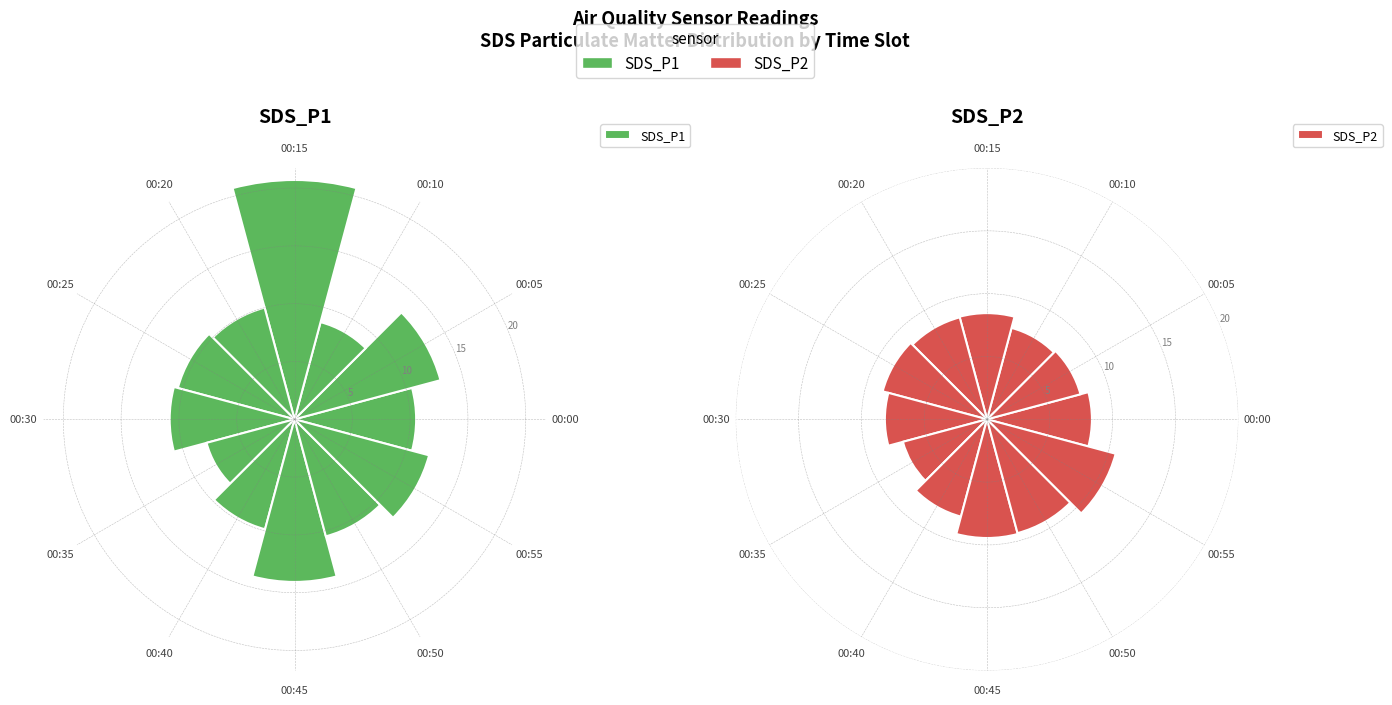

True or false: 00:20 accounts for 16% of the total.

False